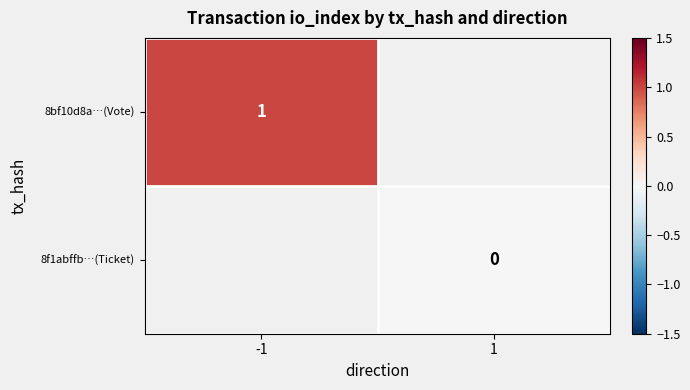

Is it true that 8bf10d8a…(Vote) equals 1 at -1?

True